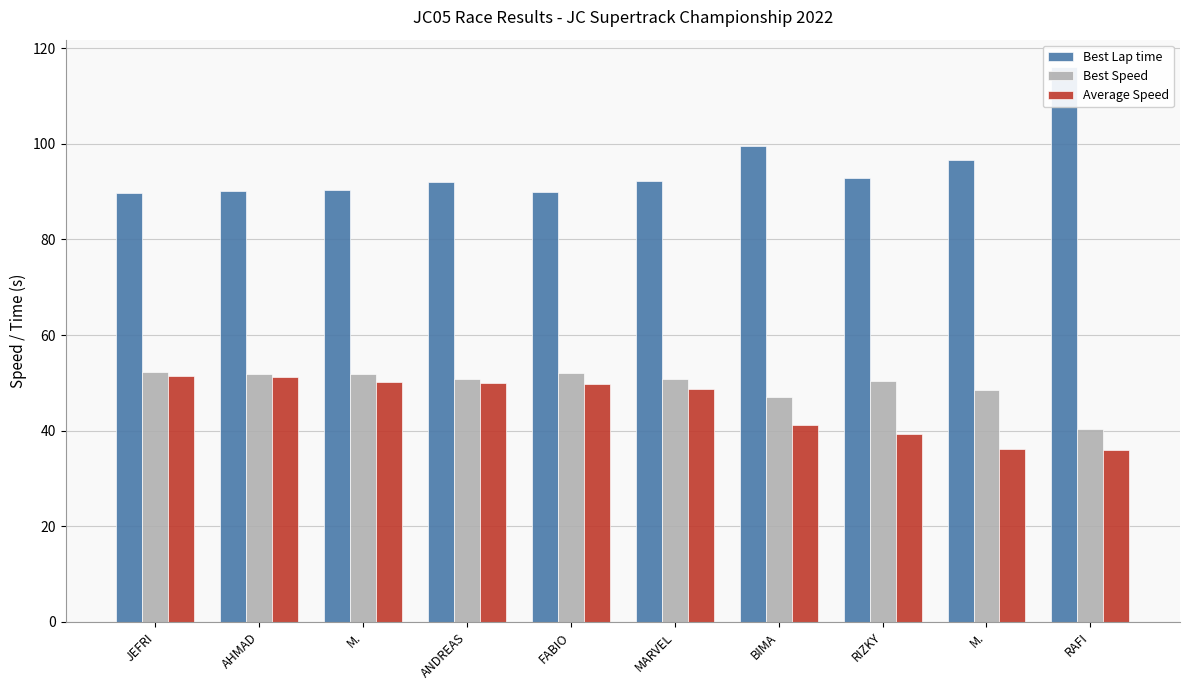

How many groups of bars are there?

10